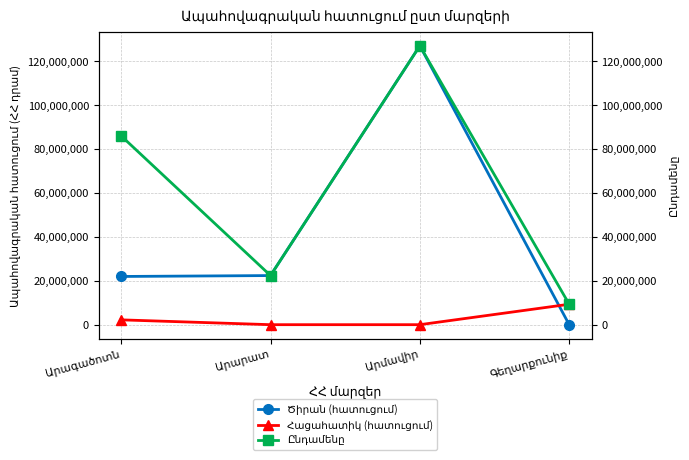

At which label is Հացահատիկ (հատուցում) closest to 4655000?

Արագածոտն